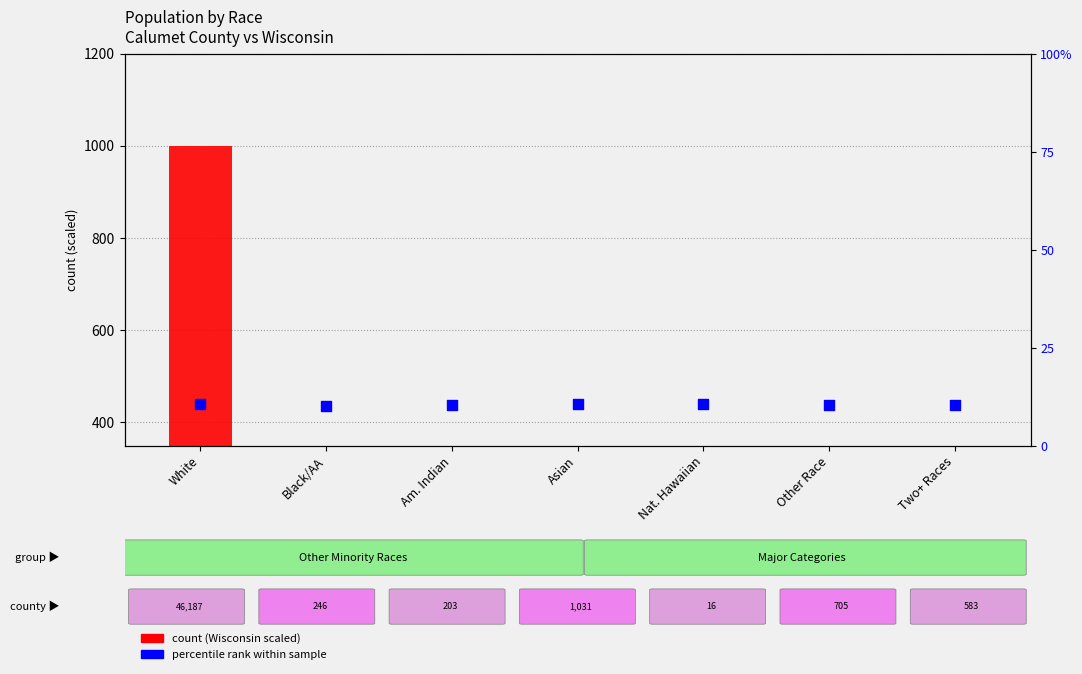

At how many categories does at least one series exceed 774?

1